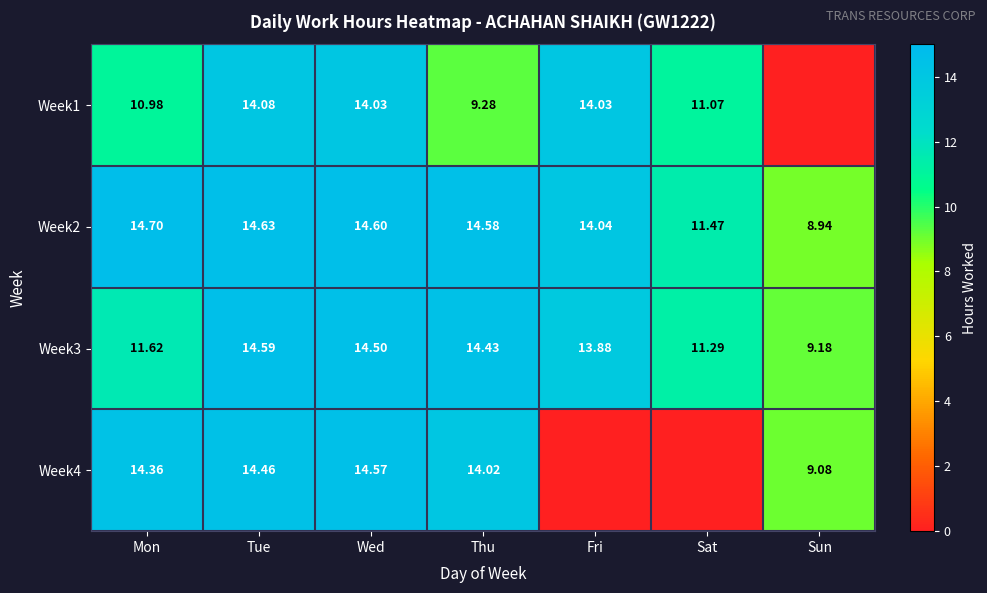

The Week4 series shows 2.9 at Thu. True or false?

False